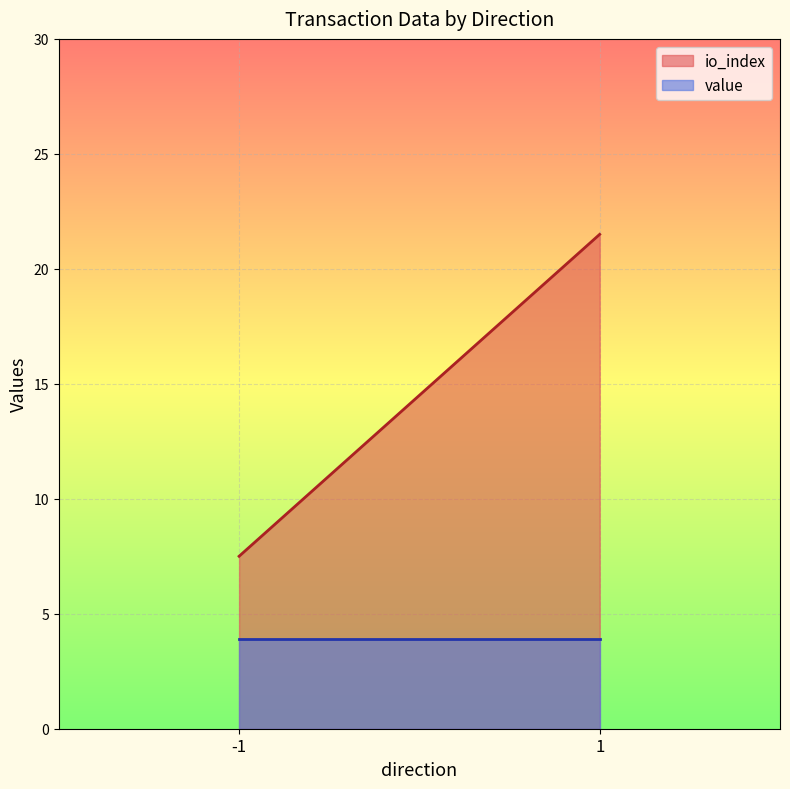

Reading left to right, extract all data points from this chart.

io_index: -1=7.5	1=21.5
value: -1=3.9	1=3.9